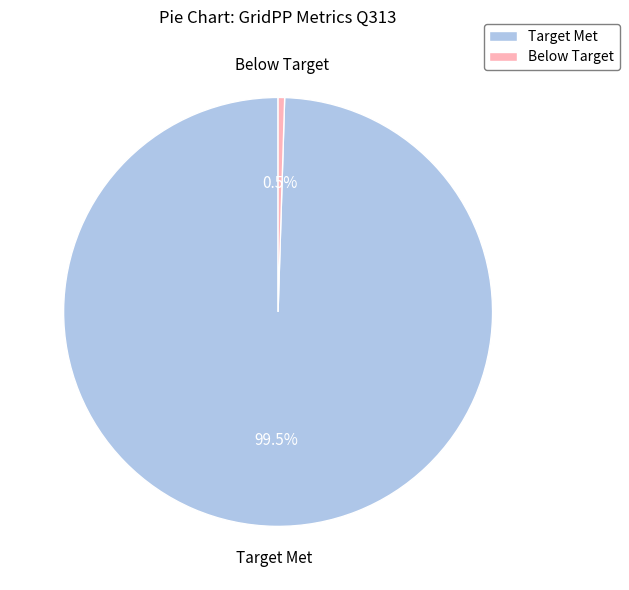

Rank the categories by value from highest to lowest.

Target Met, Below Target